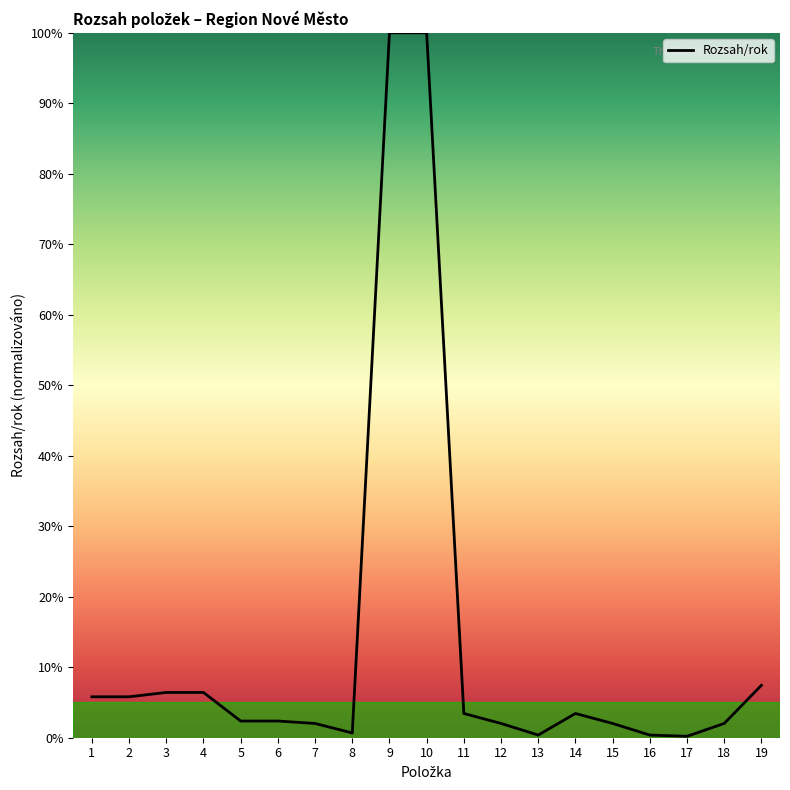

What is the difference between the maximum and minimum values?

99.8